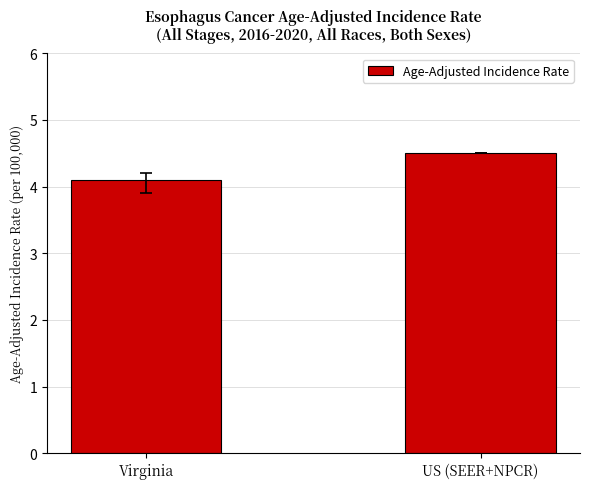

What is the greatest value displayed?

4.5